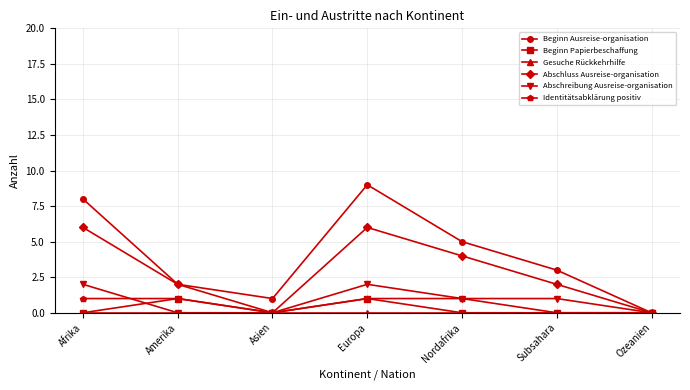

Which series has the largest total across all categories?

Beginn Ausreise-organisation